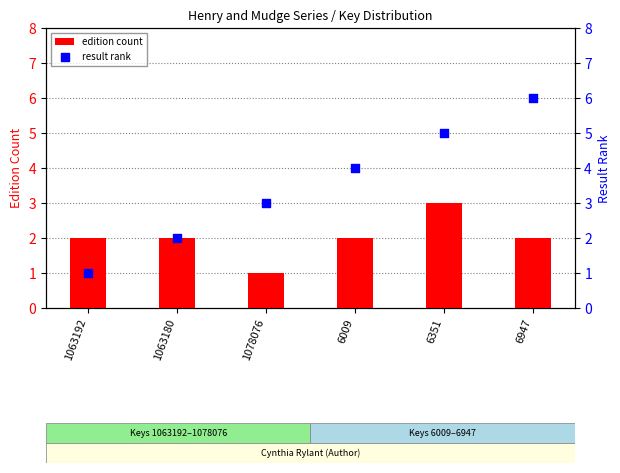

Which series contains the highest Y value?

result rank